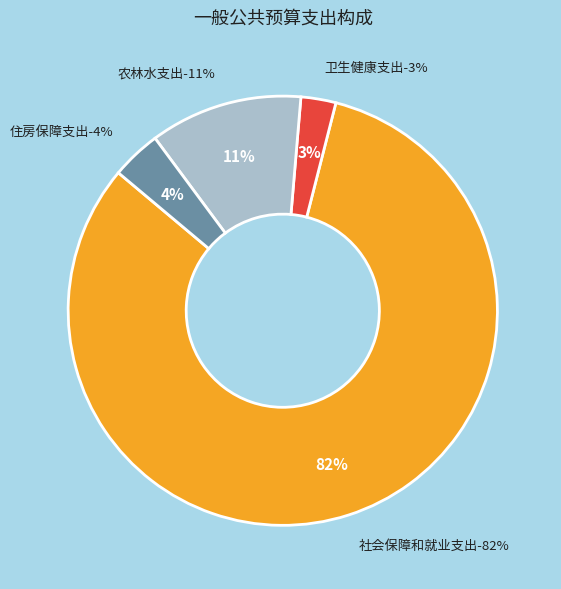

Is the sum of 住房保障支出 and 农林水支出 greater than half?

No